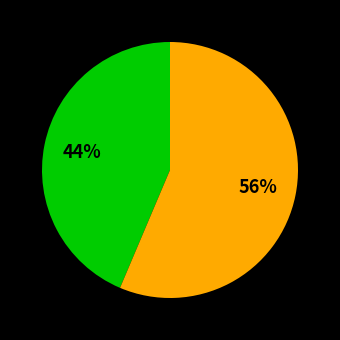

Is there any slice that represents more than half of the pie?

Yes